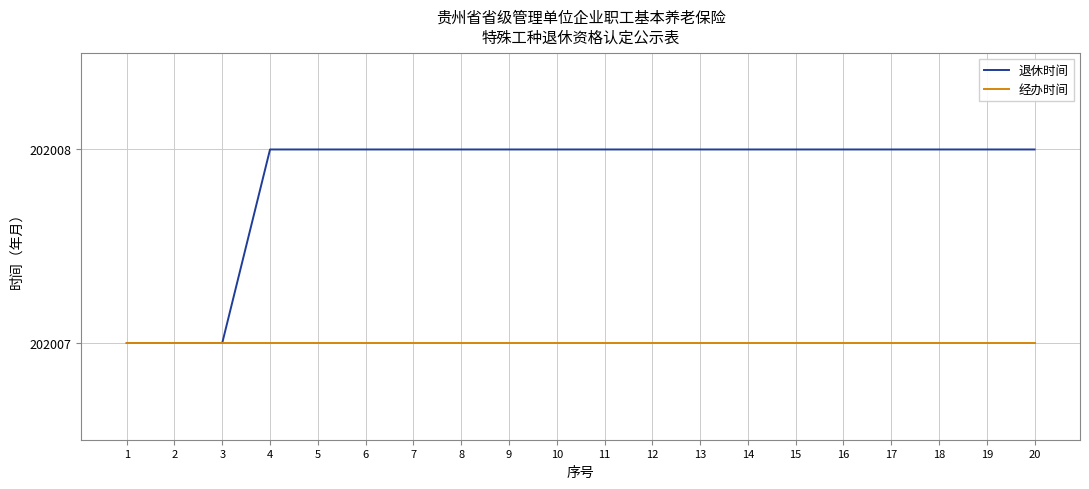

True or false: 经办时间 has a value of 202007 at 5.

True